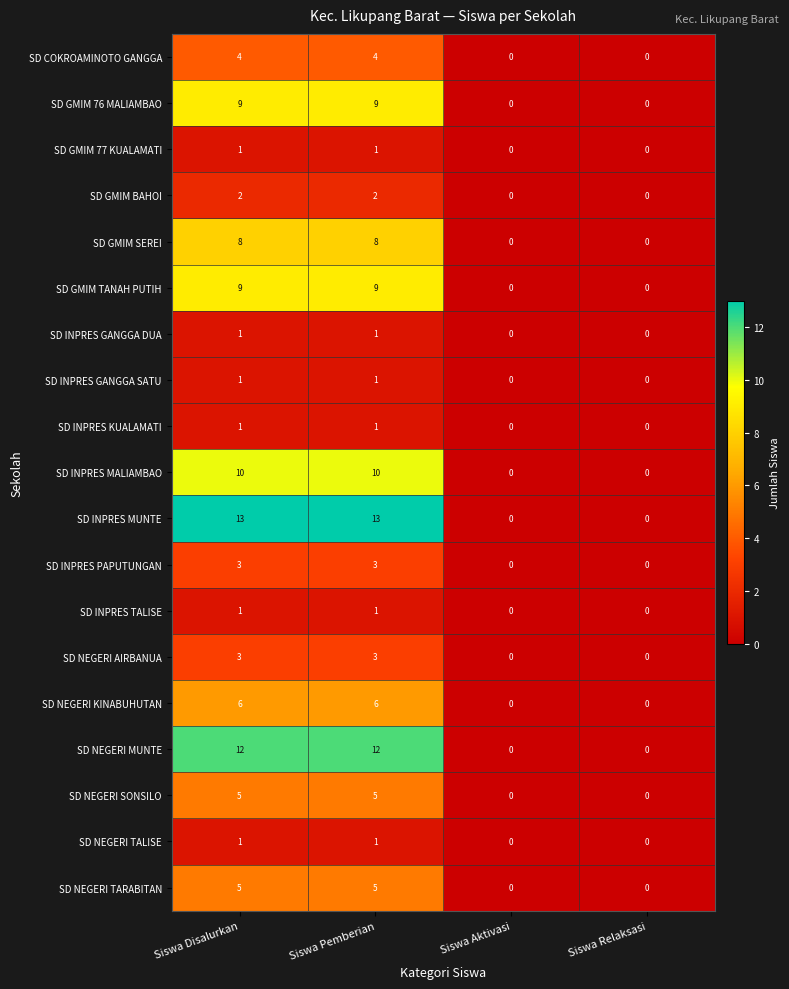

What is the average value of the SD NEGERI MUNTE series?

6